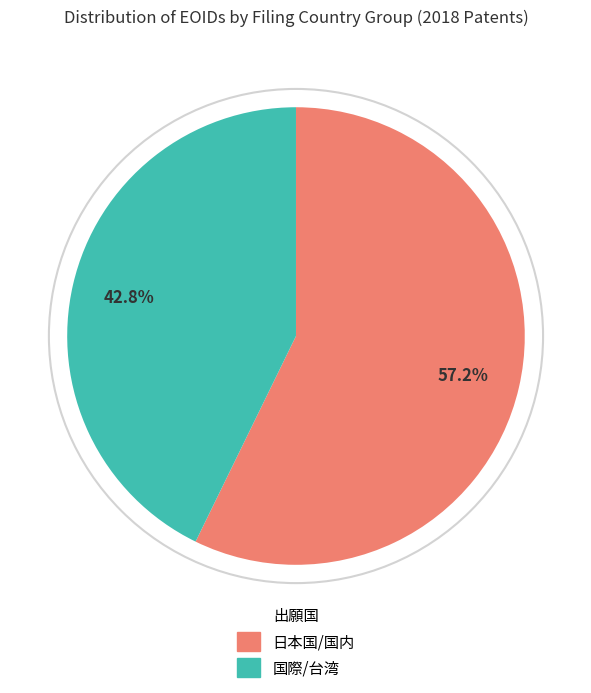

Does any single category account for the majority?

Yes